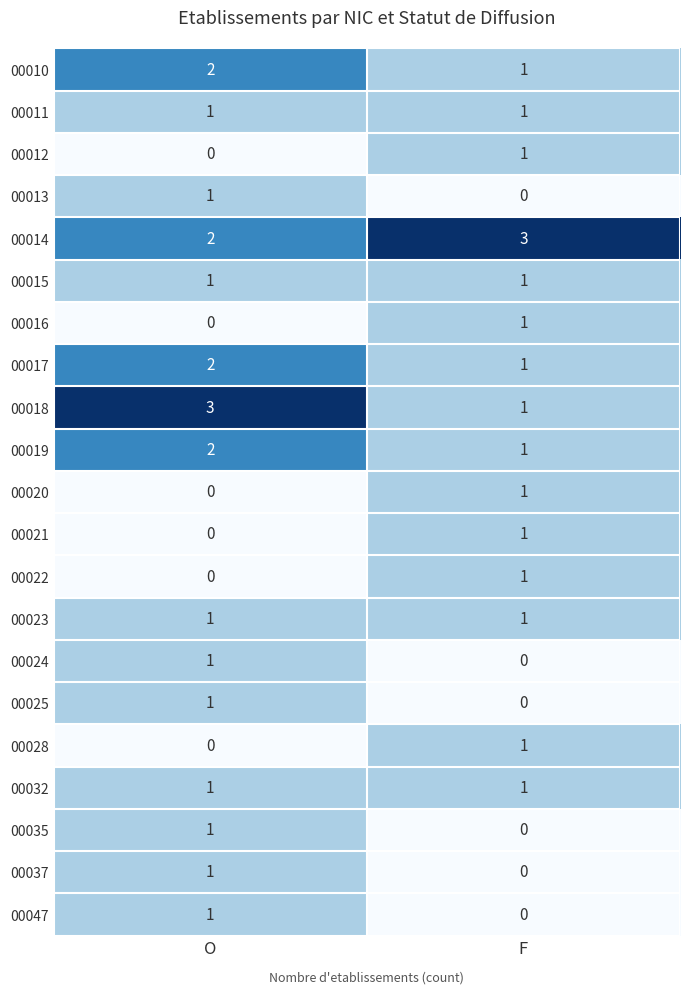

Between O and F, which series saw the biggest shift?

00018